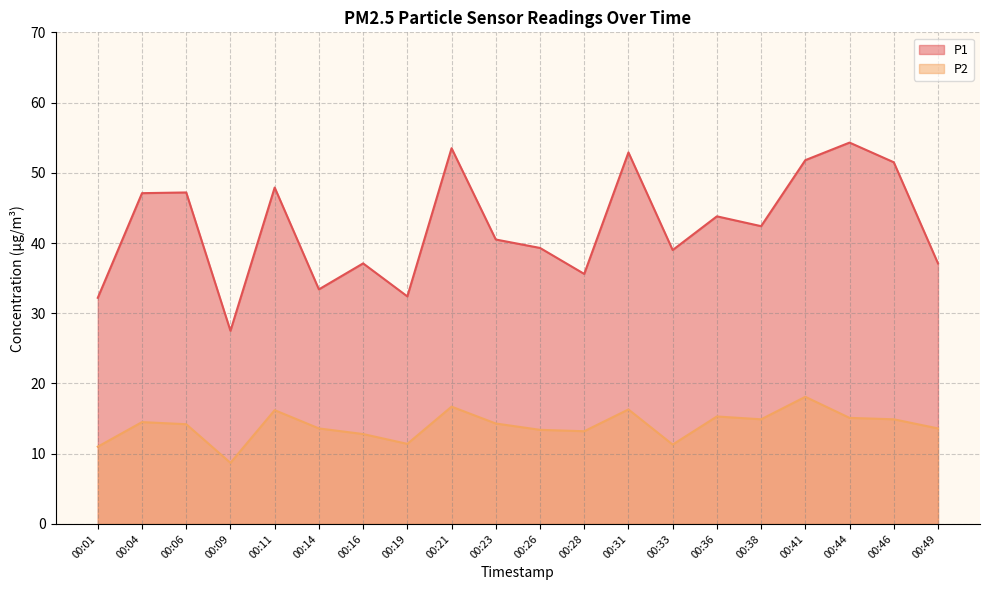

Read the P2 value at 00:06.

14.2